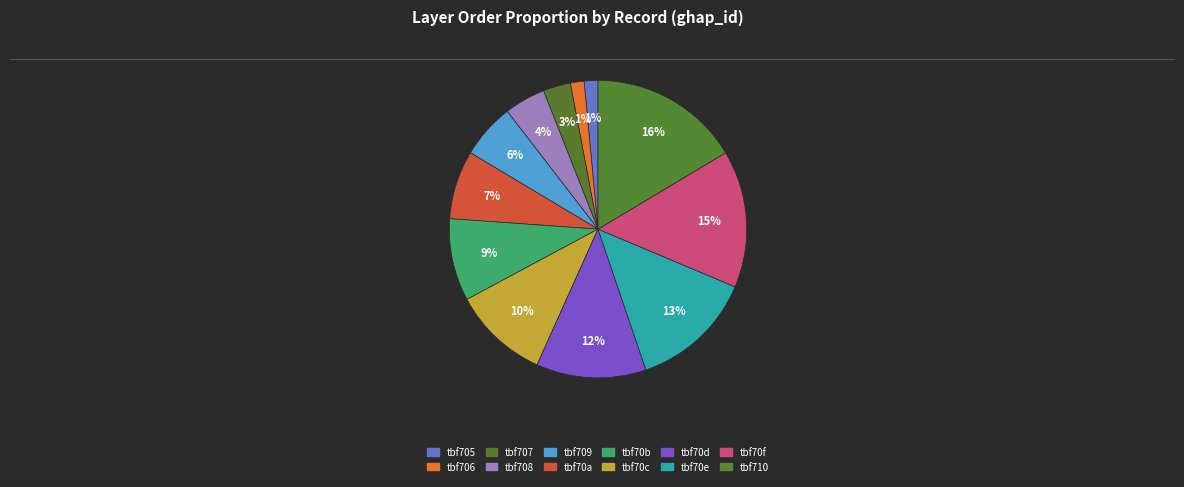

What percentage is the tbf70d slice, to the nearest percent?

12%